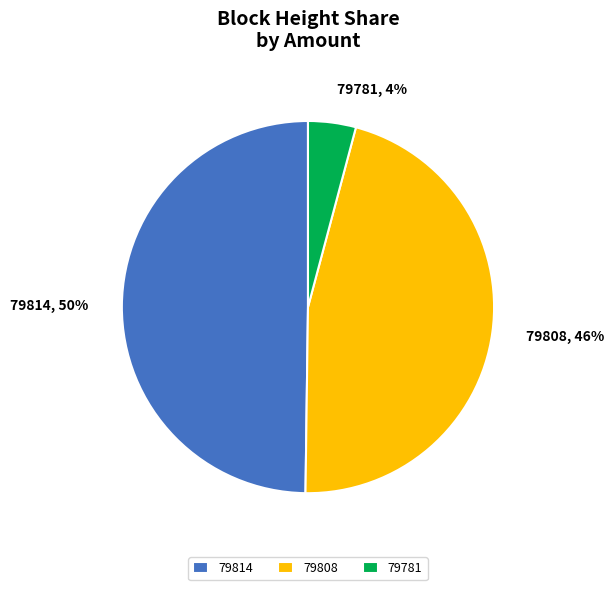

Combined, do 79814 and 79781 account for over 50%?

Yes